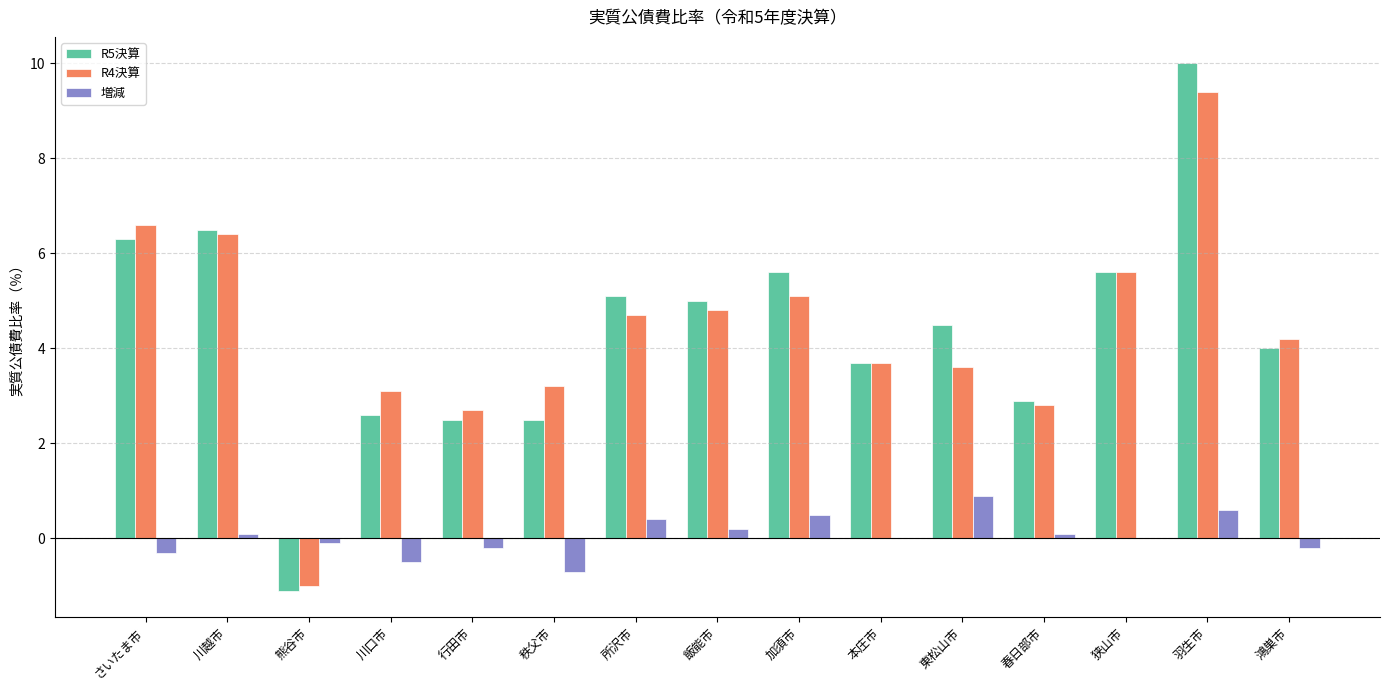

How many groups of bars are there?

15